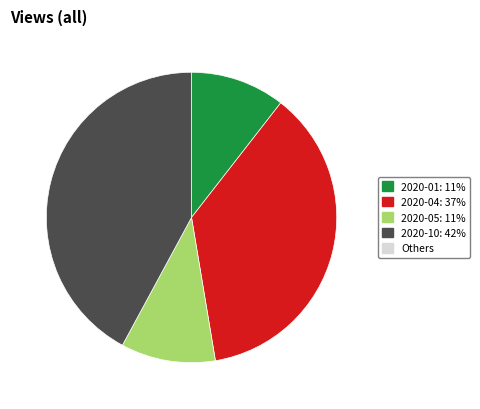

Is there a majority slice in this chart?

No